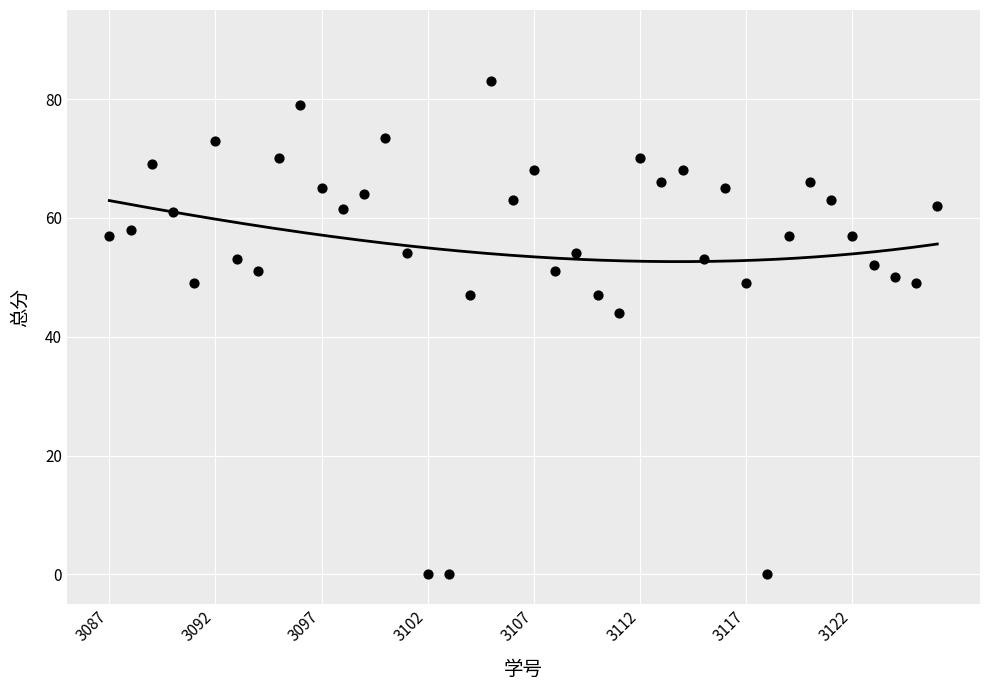

What Y value in the scatter plot is closest to 41?

44.0